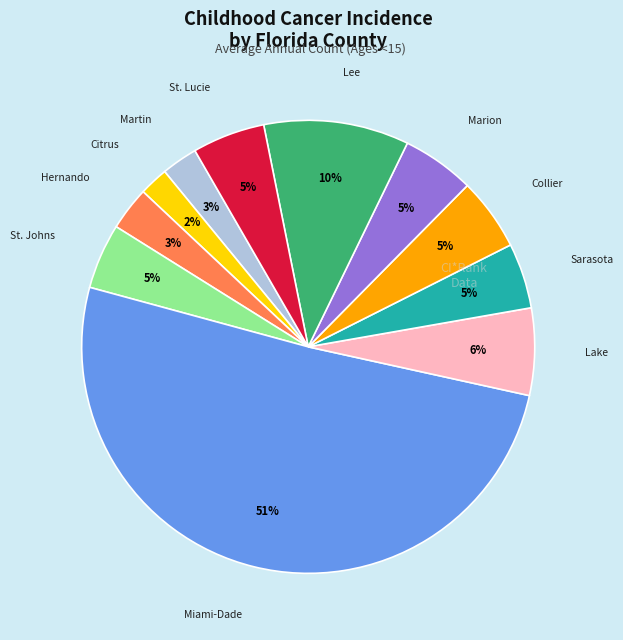

To the nearest percent, what is the difference between the largest and smallest slice percentages?

49%